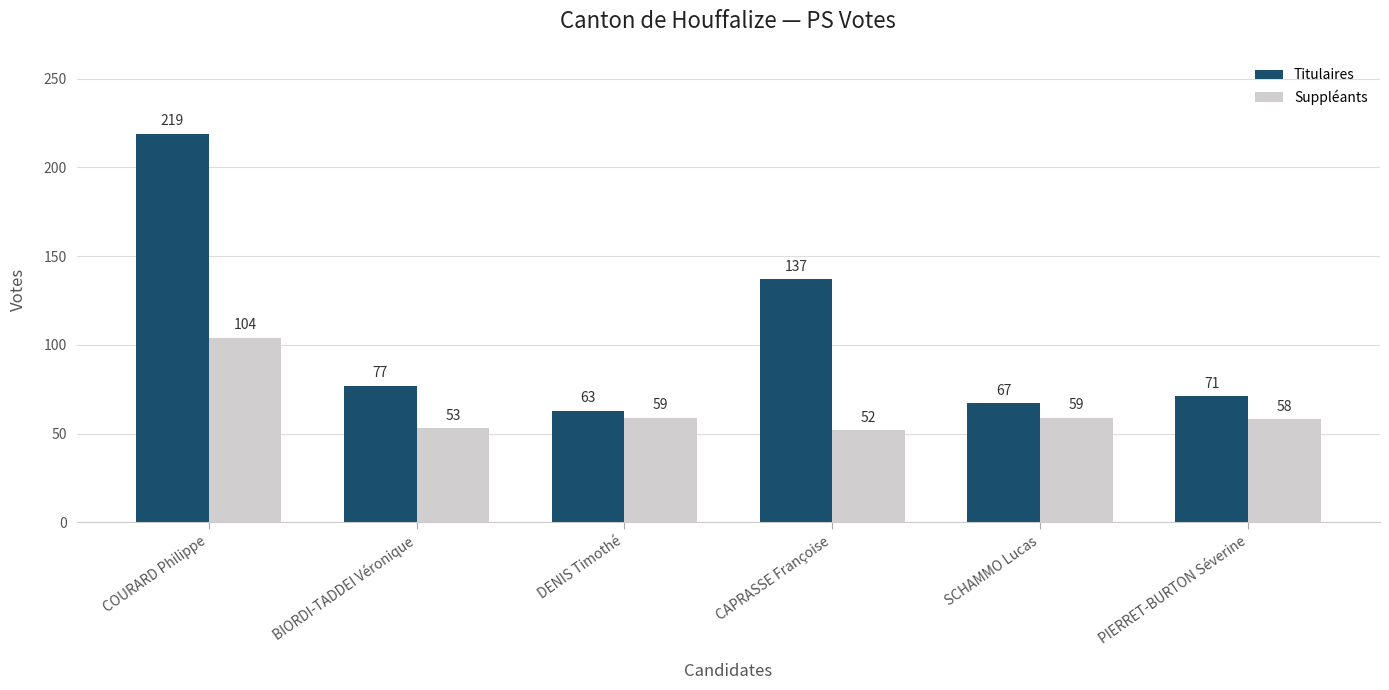

Count the number of categories in the chart.

6